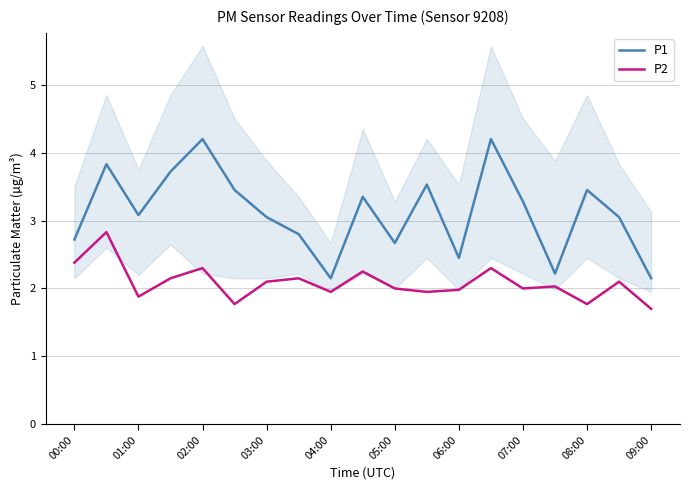

Is the value of P1 at 06:00 greater than the value of P2 at 07:00?

Yes